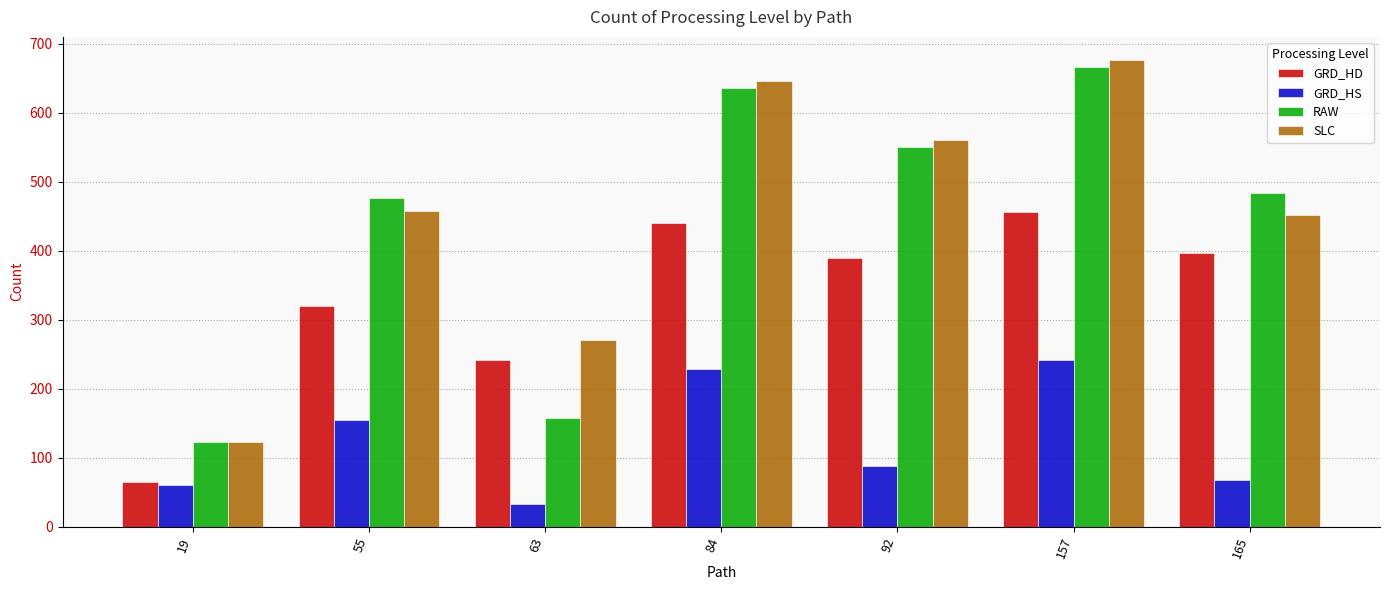

What is the value of the GRD_HS bar at the 6th from the left?

242